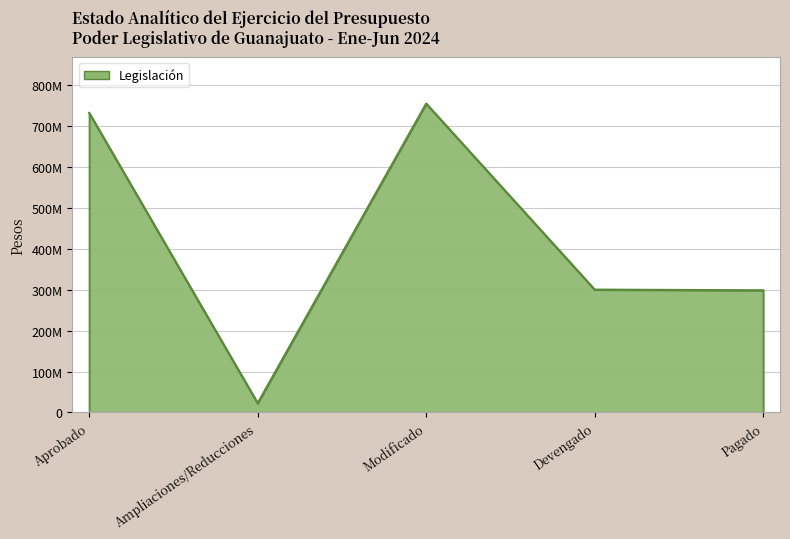

Rank the categories by value from lowest to highest.

Ampliaciones/Reducciones, Pagado, Devengado, Aprobado, Modificado